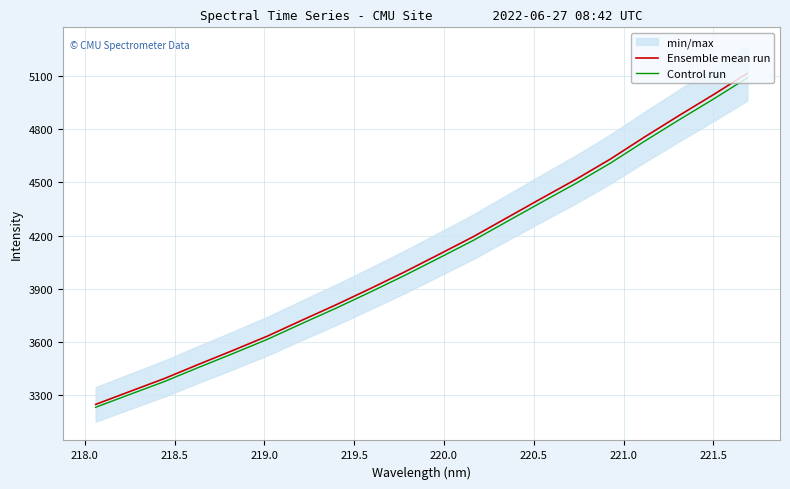

The Ensemble mean run series shows 1178.2 at 16. True or false?

False